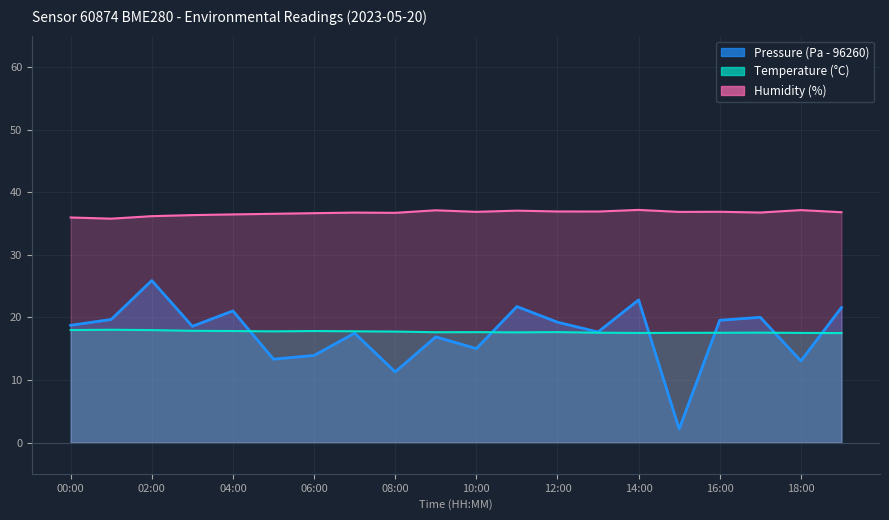

True or false: Temperature has a value of 17.8 at 03:00.

True